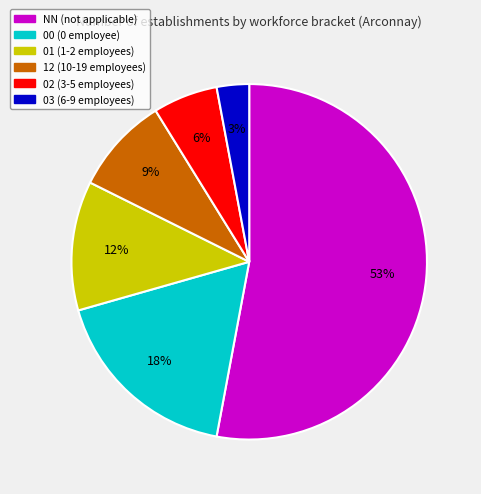

True or false: 12 accounts for 9% of the total.

True